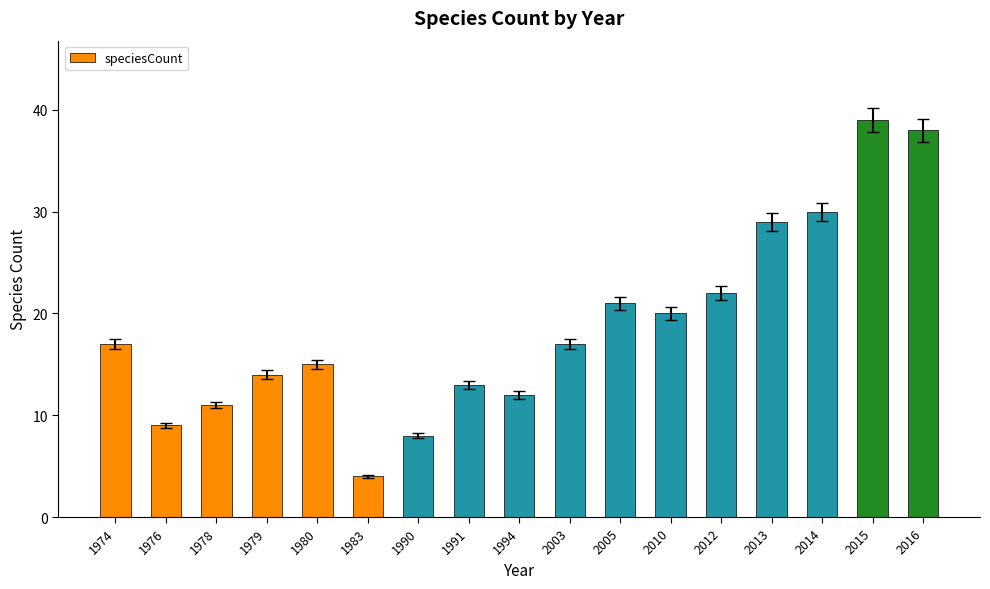

Reading left to right, what are all the values shown in this chart?

17	9	11	14	15	4	8	13	12	17	21	20	22	29	30	39	38